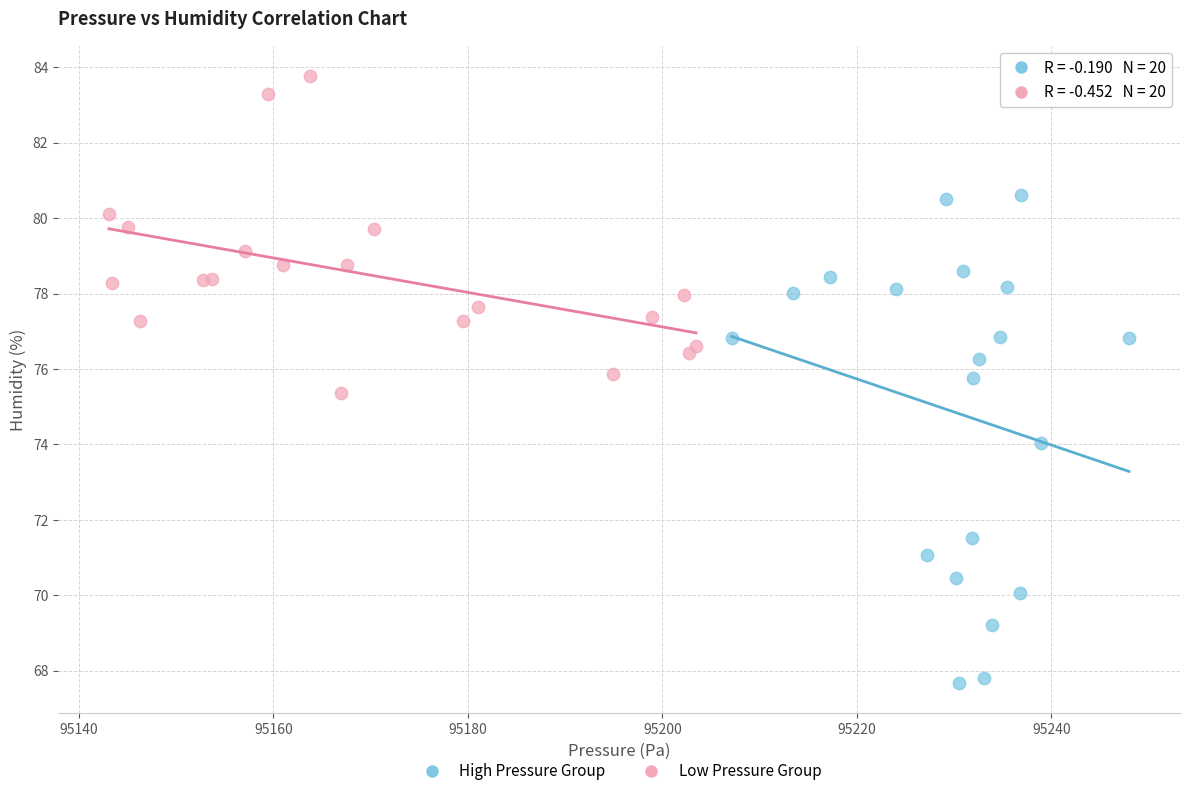

Which series has the largest Y range (max minus min)?

High Pressure Group